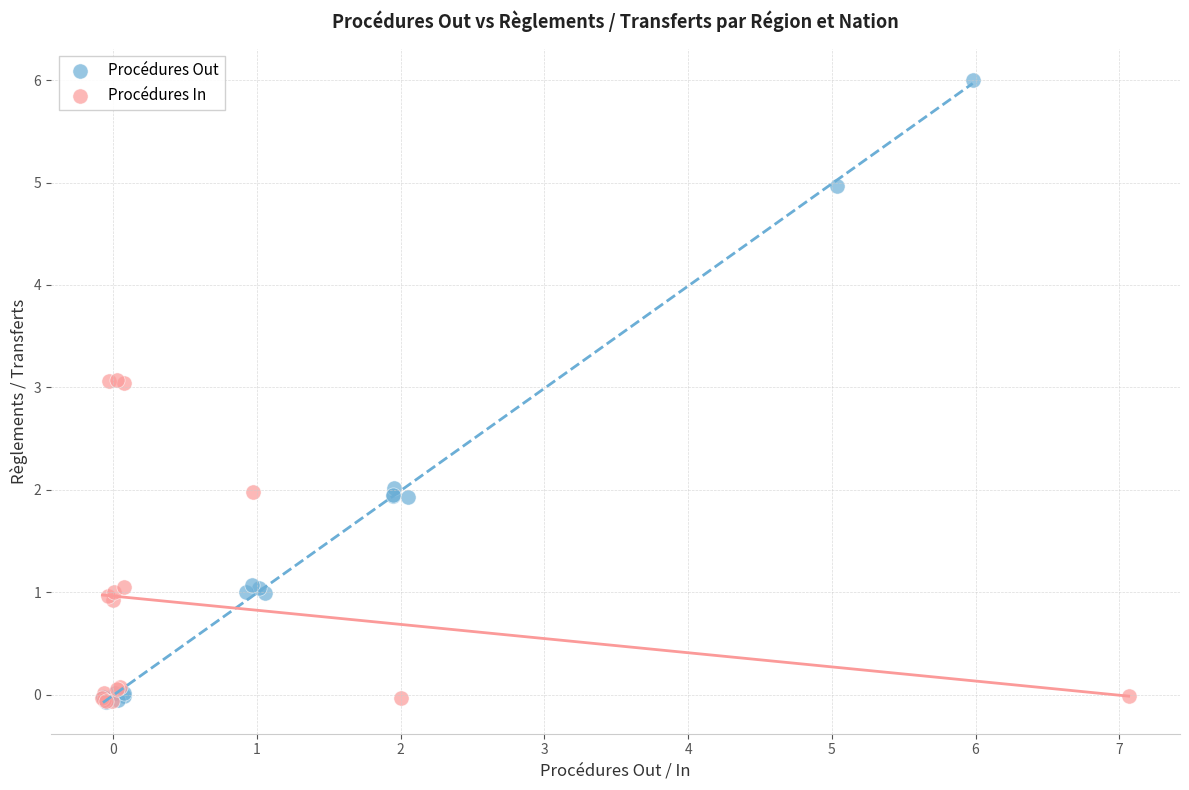

Which series contains the highest Y value?

Procédures Out